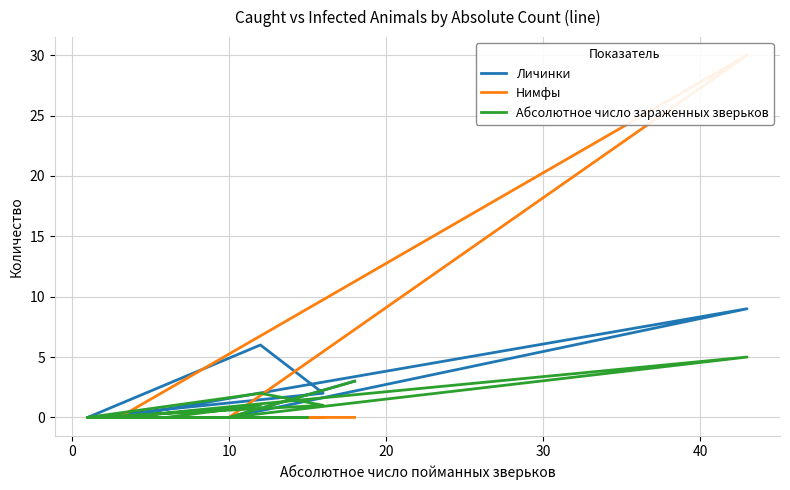

Count the Абсолютное число зараженных зверьков values in the range 0 to 1.

14